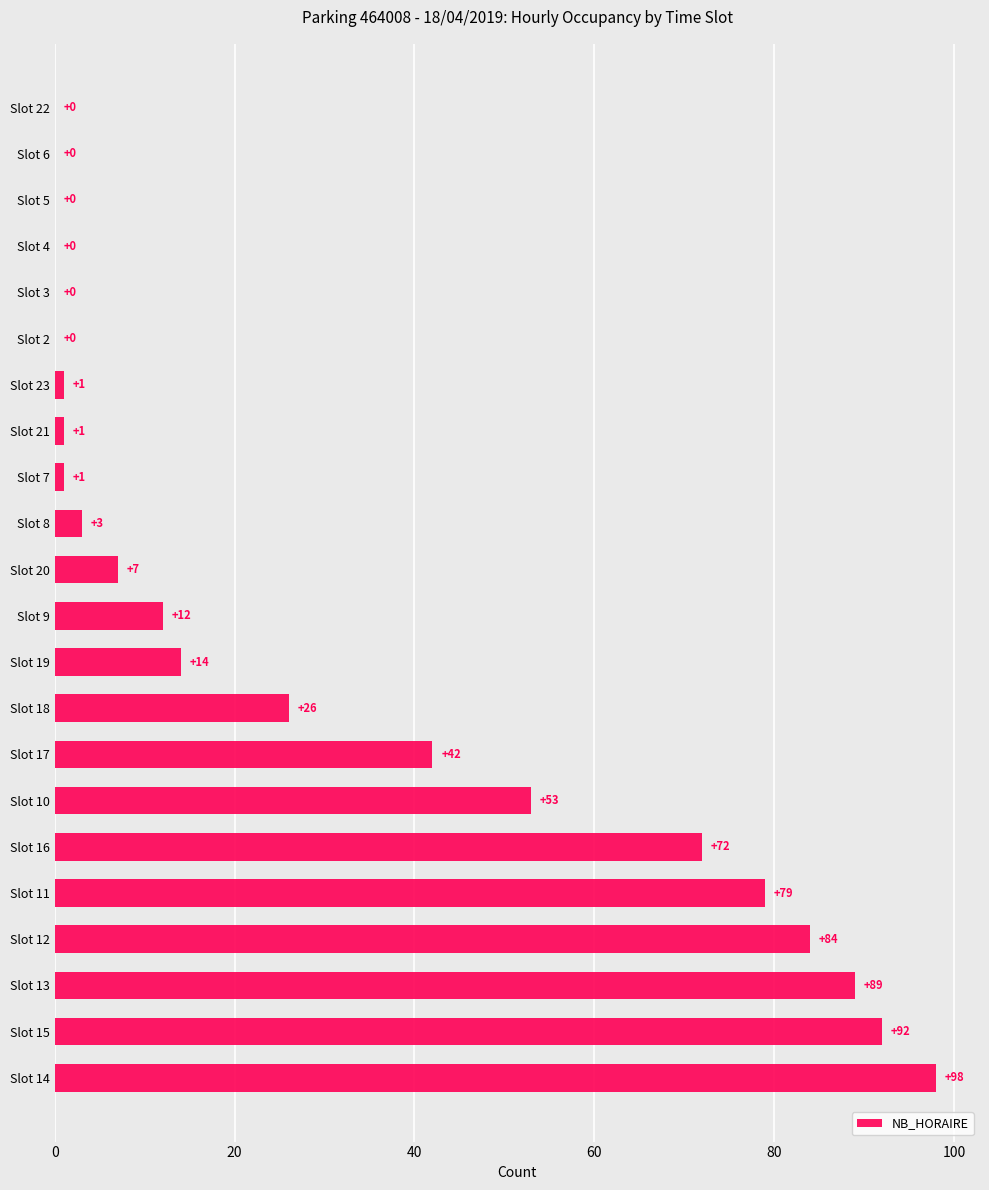

Reading top to bottom, transcribe all the data shown in this chart.

Slot 22=0	Slot 6=0	Slot 5=0	Slot 4=0	Slot 3=0	Slot 2=0	Slot 23=1	Slot 21=1	Slot 7=1	Slot 8=3	Slot 20=7	Slot 9=12	Slot 19=14	Slot 18=26	Slot 17=42	Slot 10=53	Slot 16=72	Slot 11=79	Slot 12=84	Slot 13=89	Slot 15=92	Slot 14=98